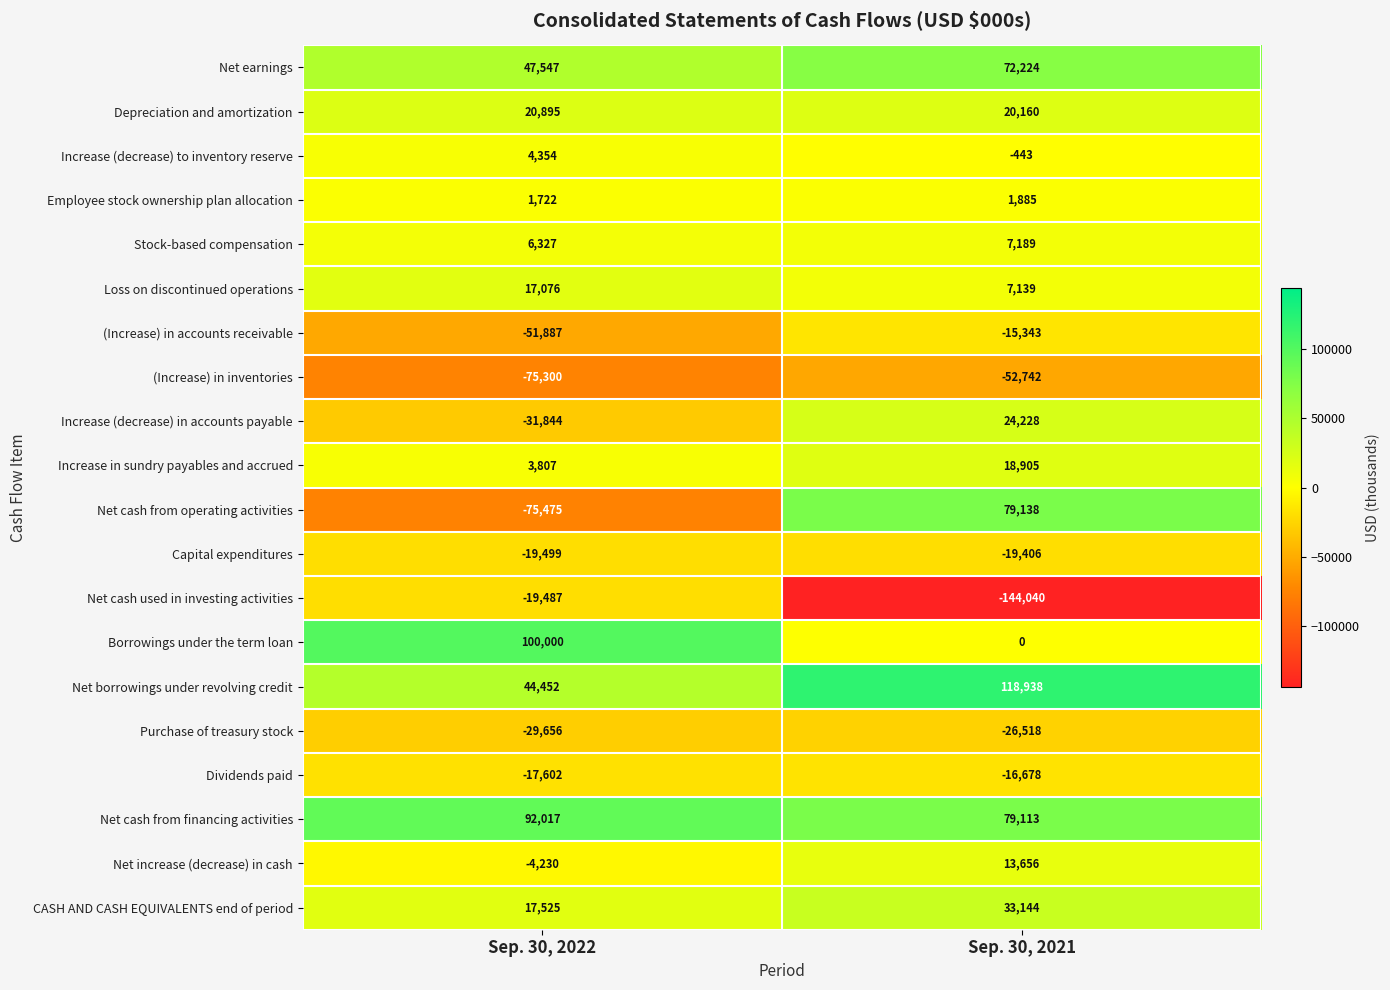

What is the sum of all Increase (decrease) to inventory reserve values?

3911